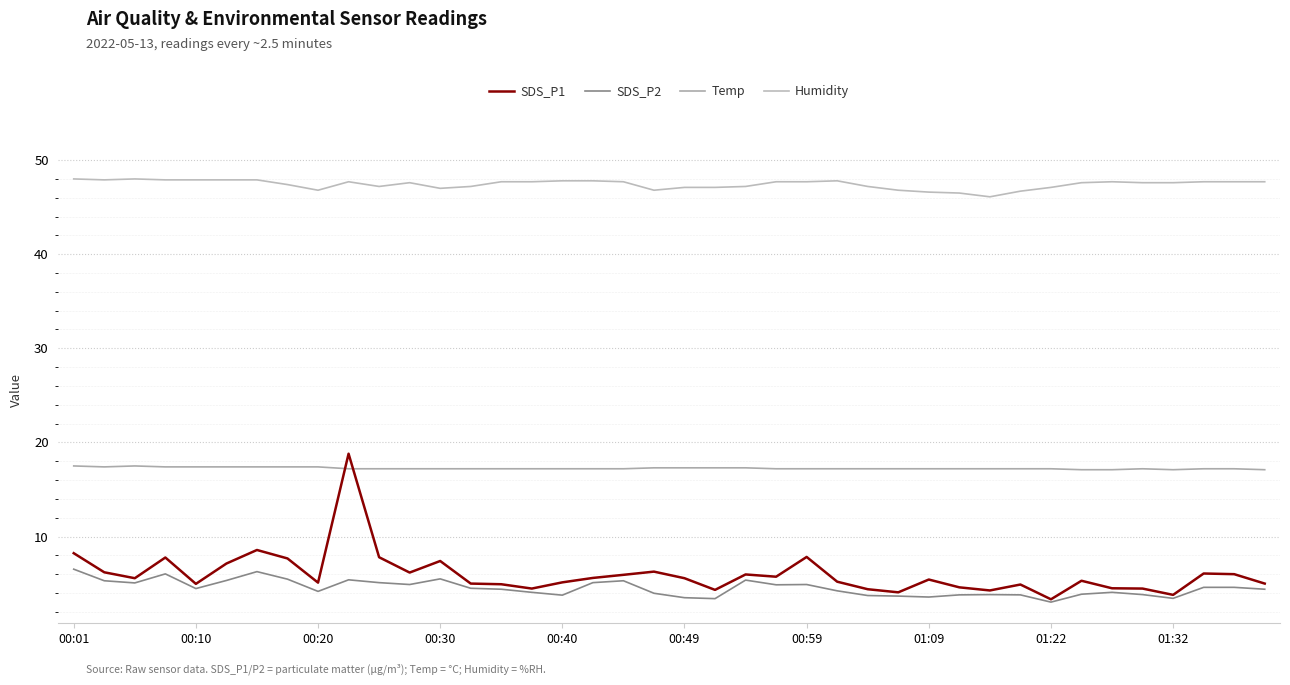

Which series has the widest spread of values?

SDS_P1